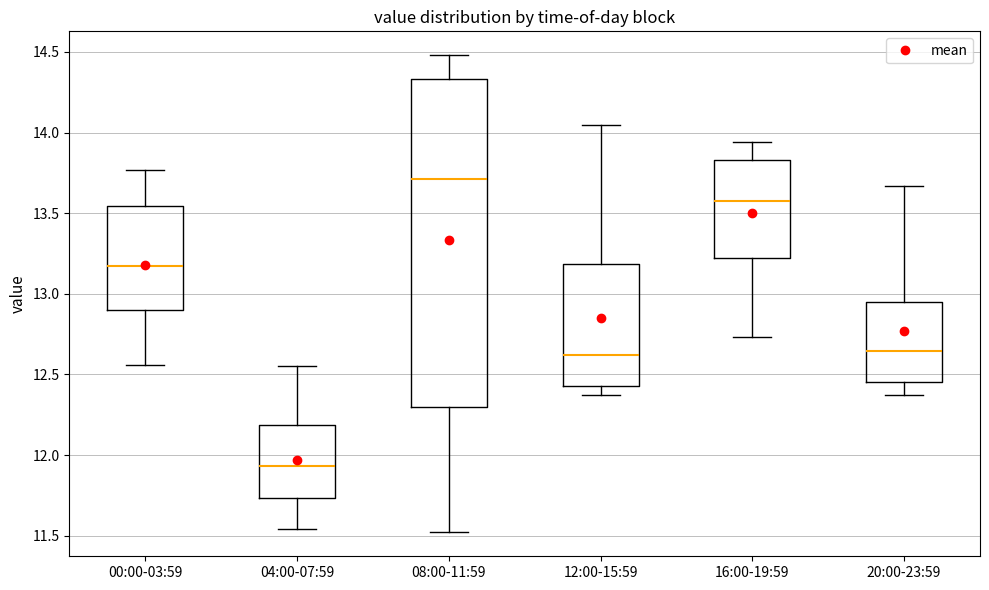

Reading left to right, transcribe this box plot: for each box, give where its median line is, the range the box spans, and where its two whiskers end, as read against the y-axis. The values are not printed on the chart, so give them approximately, as read against the axis.

00:00-03:59: median 13.20, box 12.90 to 13.55, whiskers 12.55 to 13.75
04:00-07:59: median 11.95, box 11.75 to 12.20, whiskers 11.55 to 12.55
08:00-11:59: median 13.70, box 12.30 to 14.35, whiskers 11.50 to 14.50
12:00-15:59: median 12.60, box 12.45 to 13.20, whiskers 12.35 to 14.05
16:00-19:59: median 13.60, box 13.20 to 13.85, whiskers 12.75 to 13.95
20:00-23:59: median 12.65, box 12.45 to 12.95, whiskers 12.35 to 13.65